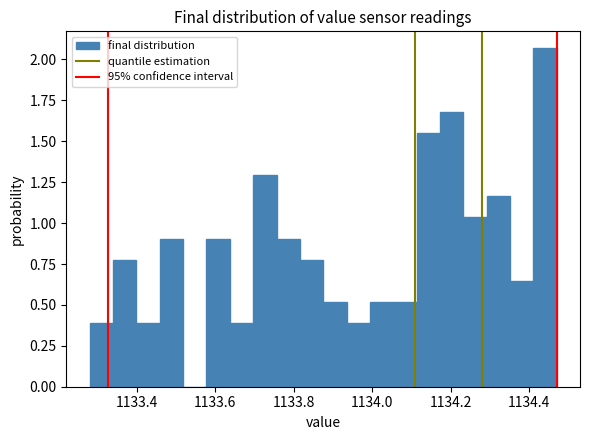

Read against the x-axis, roughly where is the centre of the tallest bar?

1134.44